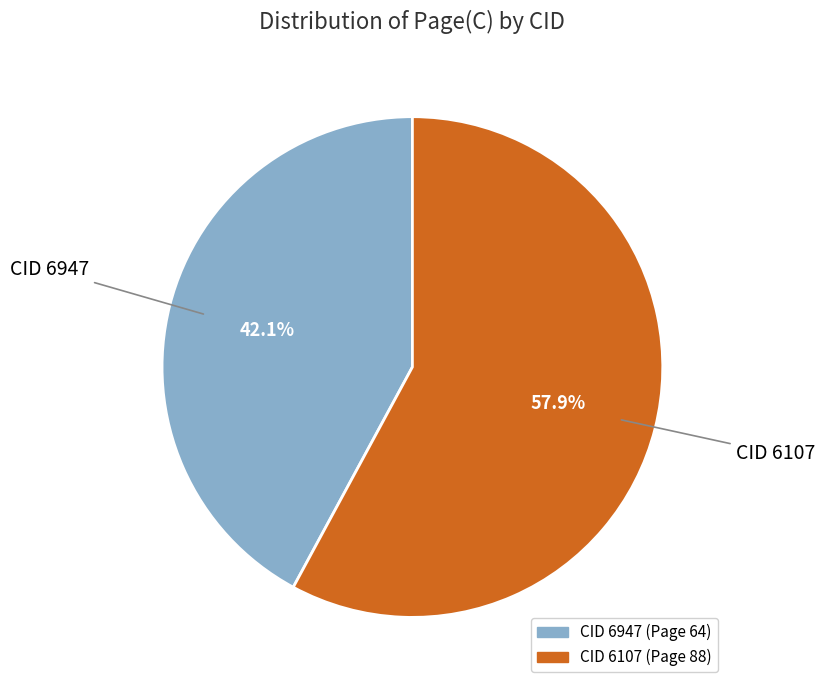

Is there a majority slice in this chart?

Yes